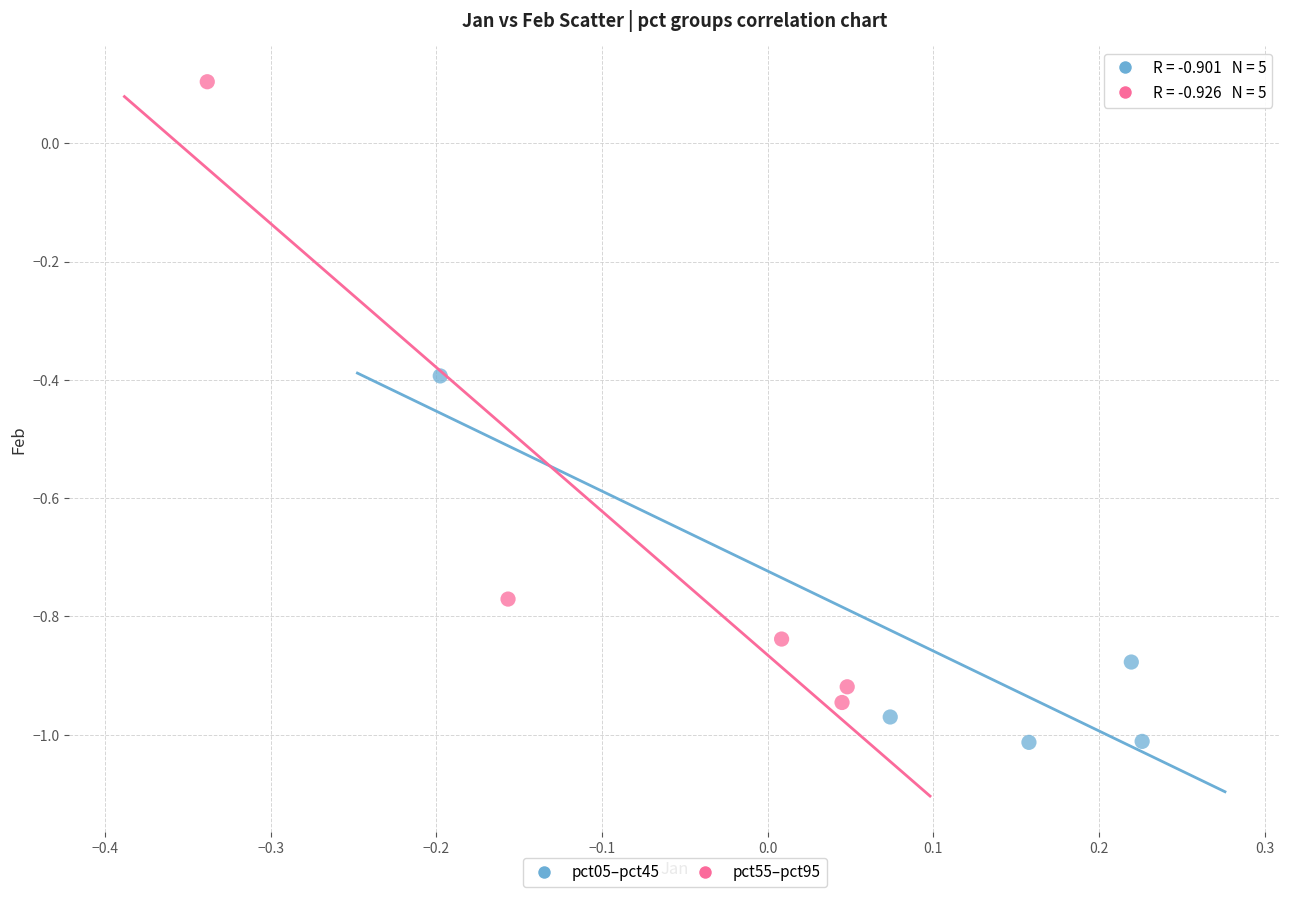

Which series has the widest spread of Y values?

pct55–pct95